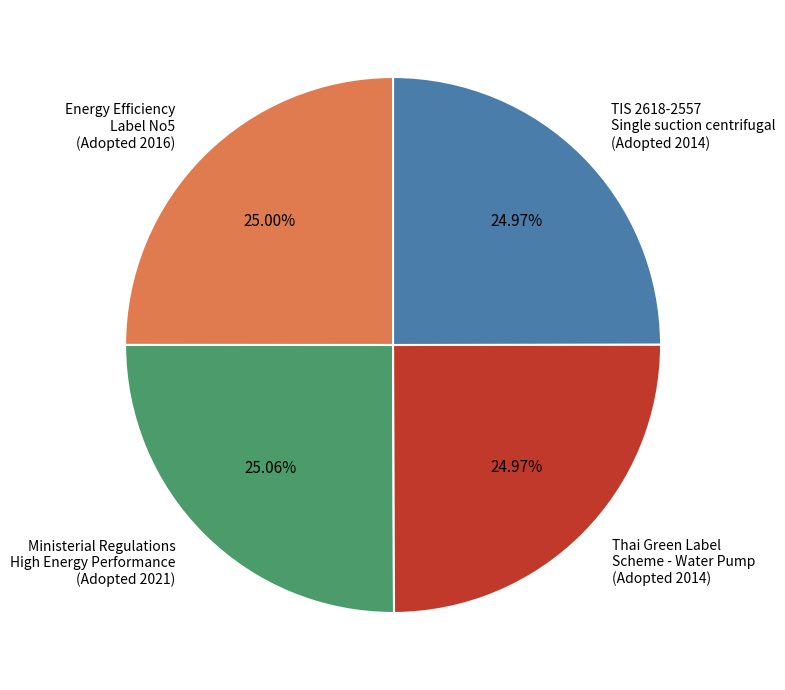

What is the ratio of the value at TIS 2618-2557 Single suction centrifugal (Adopted 2014) to the value at Thai Green Label Scheme - Water Pump (Adopted 2014)?

1.0